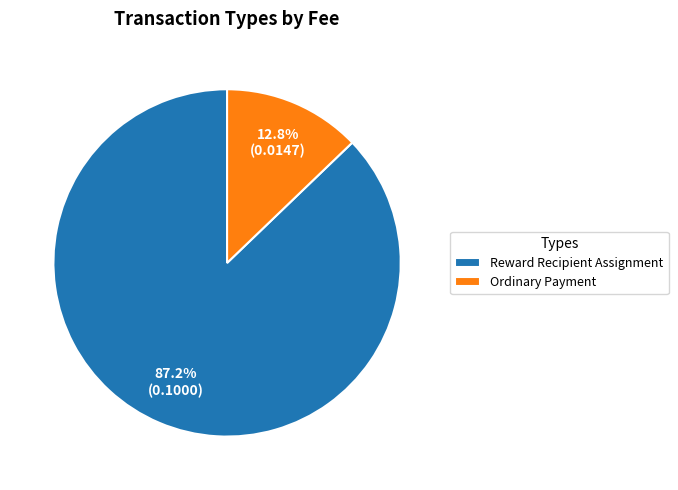

To the nearest percent, what is the difference between the largest and smallest slice percentages?

74%